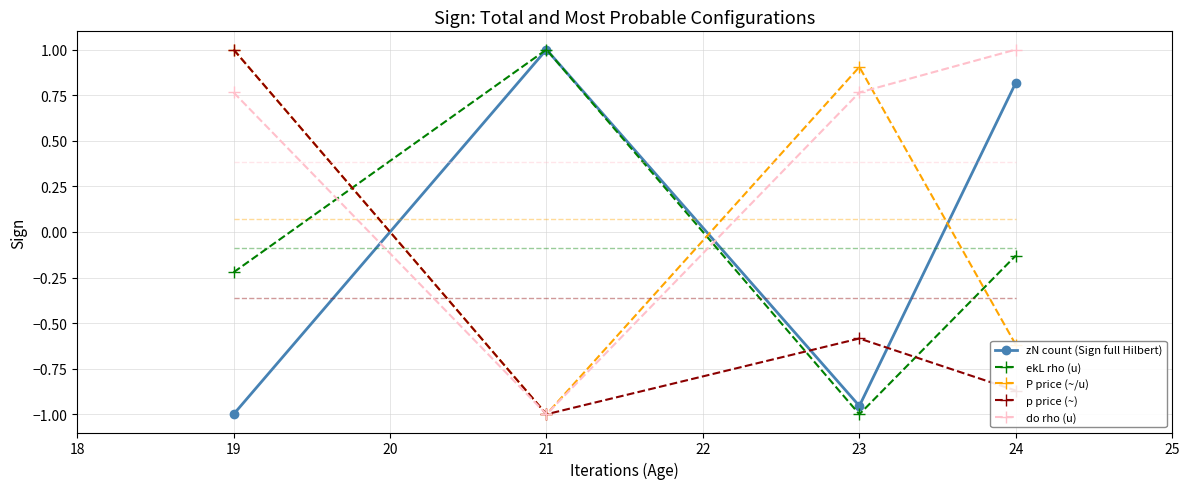

What is the spread (max minus min) of values at 24?

1.9